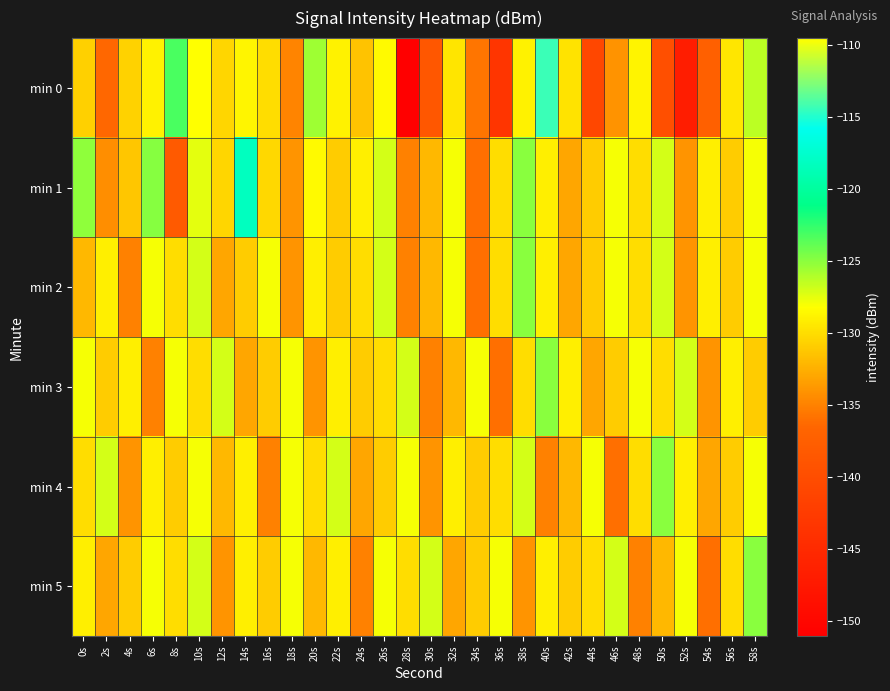

Reading right to left, list all the values displayed in this chart.

min 0: 58s=-126.4	56s=-129.5	54s=-137.2	52s=-146.8	50s=-139.7	48s=-128.8	46s=-134.1	44s=-140.9	42s=-129.7	40s=-114.4	38s=-128.9	36s=-143.5	34s=-135.7	32s=-129.6	30s=-138.5	28s=-151.0	26s=-128.4	24s=-131.4	22s=-128.9	20s=-125.6	18s=-134.9	16s=-130.0	14s=-128.7	12s=-130.4	10s=-109.6	8s=-123.2	6s=-128.9	4s=-130.7	2s=-136.4	0s=-130.7
min 1: 58s=-128.0	56s=-131.0	54s=-129.0	52s=-134.0	50s=-127.0	48s=-130.0	46s=-128.0	44s=-131.0	42s=-133.0	40s=-129.0	38s=-125.0	36s=-130.0	34s=-136.0	32s=-128.0	30s=-132.0	28s=-135.0	26s=-127.0	24s=-129.0	22s=-131.0	20s=-128.5	18s=-134.0	16s=-130.3	14s=-118.3	12s=-130.4	10s=-127.5	8s=-138.2	6s=-124.9	4s=-131.3	2s=-134.3	0s=-125.1
min 2: 58s=-128.0	56s=-131.0	54s=-129.0	52s=-134.0	50s=-127.0	48s=-130.0	46s=-128.0	44s=-131.0	42s=-133.0	40s=-129.0	38s=-125.0	36s=-130.0	34s=-136.0	32s=-128.0	30s=-132.0	28s=-135.0	26s=-127.0	24s=-130.0	22s=-131.0	20s=-129.0	18s=-134.0	16s=-128.0	14s=-131.0	12s=-133.0	10s=-127.0	8s=-130.0	6s=-128.0	4s=-135.0	2s=-129.0	0s=-132.0
min 3: 58s=-131.0	56s=-129.0	54s=-134.0	52s=-127.0	50s=-130.0	48s=-128.0	46s=-131.0	44s=-133.0	42s=-129.0	40s=-125.0	38s=-130.0	36s=-136.0	34s=-128.0	32s=-132.0	30s=-135.0	28s=-127.0	26s=-130.0	24s=-131.0	22s=-129.0	20s=-134.0	18s=-128.0	16s=-131.0	14s=-133.0	12s=-127.0	10s=-130.0	8s=-128.0	6s=-135.0	4s=-129.0	2s=-131.0	0s=-128.0
min 4: 58s=-128.0	56s=-131.0	54s=-133.0	52s=-129.0	50s=-125.0	48s=-130.0	46s=-136.0	44s=-128.0	42s=-132.0	40s=-135.0	38s=-127.0	36s=-130.0	34s=-131.0	32s=-129.0	30s=-134.0	28s=-128.0	26s=-131.0	24s=-133.0	22s=-127.0	20s=-130.0	18s=-128.0	16s=-135.0	14s=-129.0	12s=-132.0	10s=-128.0	8s=-131.0	6s=-129.0	4s=-134.0	2s=-127.0	0s=-130.0
min 5: 58s=-125.0	56s=-130.0	54s=-136.0	52s=-128.0	50s=-132.0	48s=-135.0	46s=-127.0	44s=-130.0	42s=-131.0	40s=-129.0	38s=-134.0	36s=-128.0	34s=-131.0	32s=-133.0	30s=-127.0	28s=-130.0	26s=-128.0	24s=-135.0	22s=-129.0	20s=-132.0	18s=-128.0	16s=-131.0	14s=-129.0	12s=-134.0	10s=-127.0	8s=-130.0	6s=-128.0	4s=-131.0	2s=-133.0	0s=-129.0